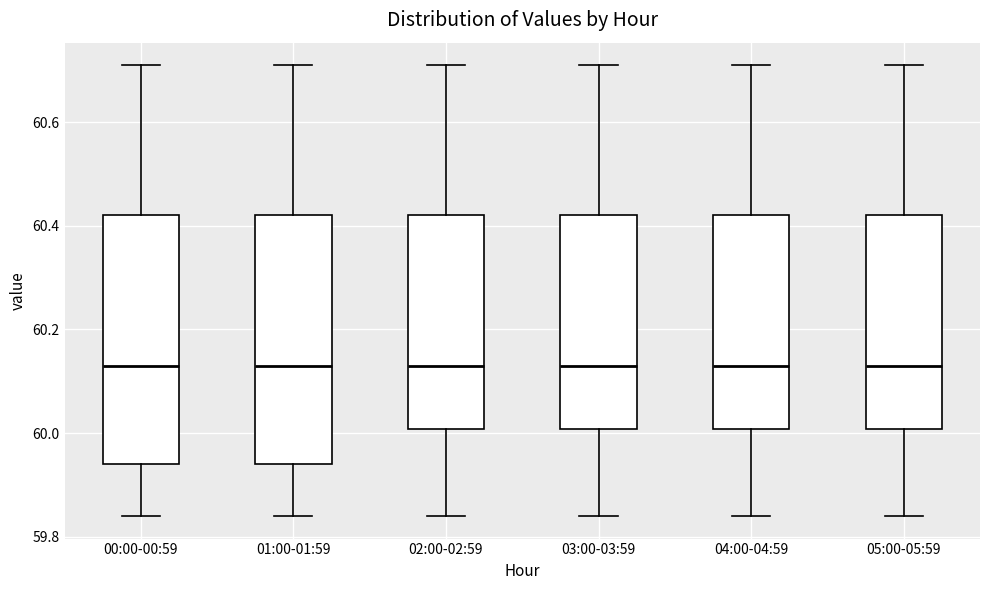

Reading left to right, transcribe this box plot: for each box, give where its median line is, the range the box spans, and where its two whiskers end, as read against the y-axis. The values are not printed on the chart, so give them approximately, as read against the axis.

00:00-00:59: median 60.14, box 59.94 to 60.42, whiskers 59.84 to 60.72
01:00-01:59: median 60.14, box 59.94 to 60.42, whiskers 59.84 to 60.72
02:00-02:59: median 60.14, box 60.00 to 60.42, whiskers 59.84 to 60.72
03:00-03:59: median 60.14, box 60.00 to 60.42, whiskers 59.84 to 60.72
04:00-04:59: median 60.14, box 60.00 to 60.42, whiskers 59.84 to 60.72
05:00-05:59: median 60.14, box 60.00 to 60.42, whiskers 59.84 to 60.72